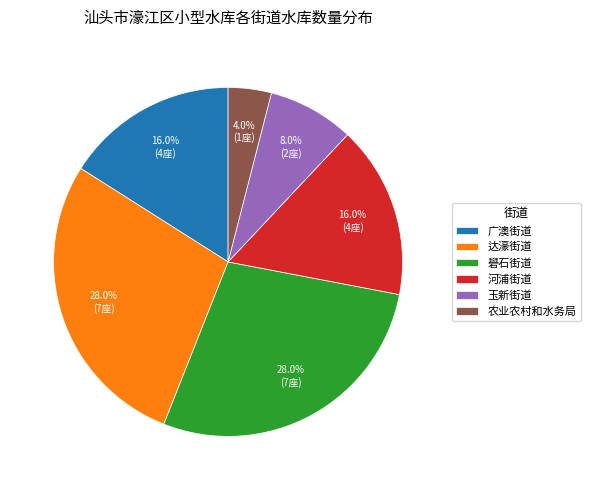

Does 广澳街道 represent more than half of the total?

No